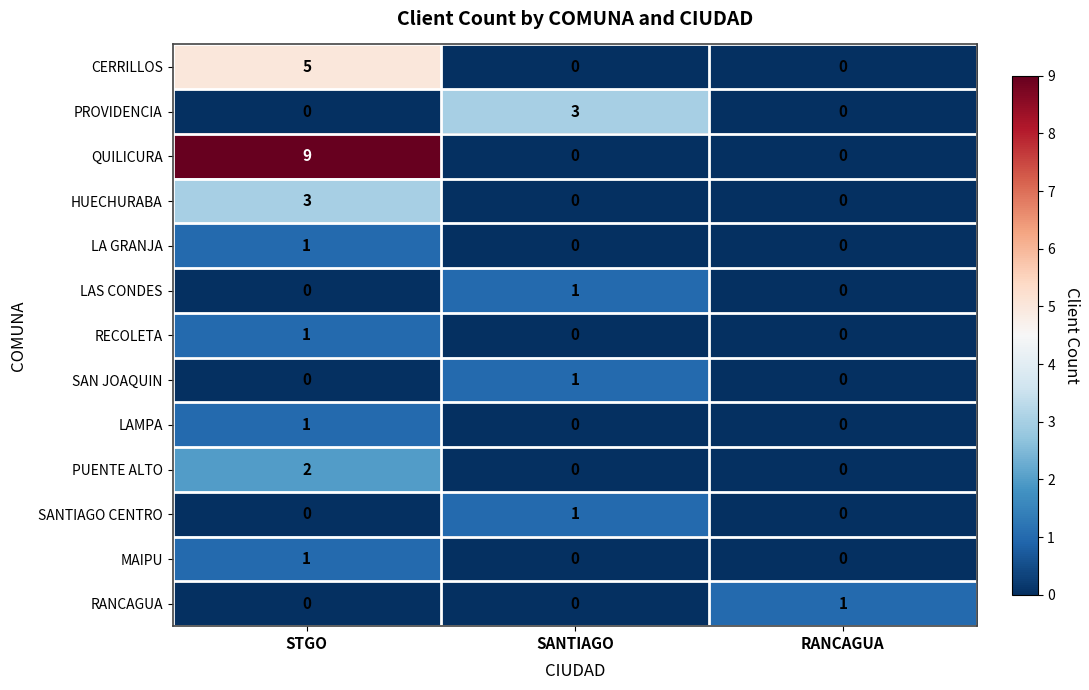

Which series has the largest range (max minus min)?

QUILICURA